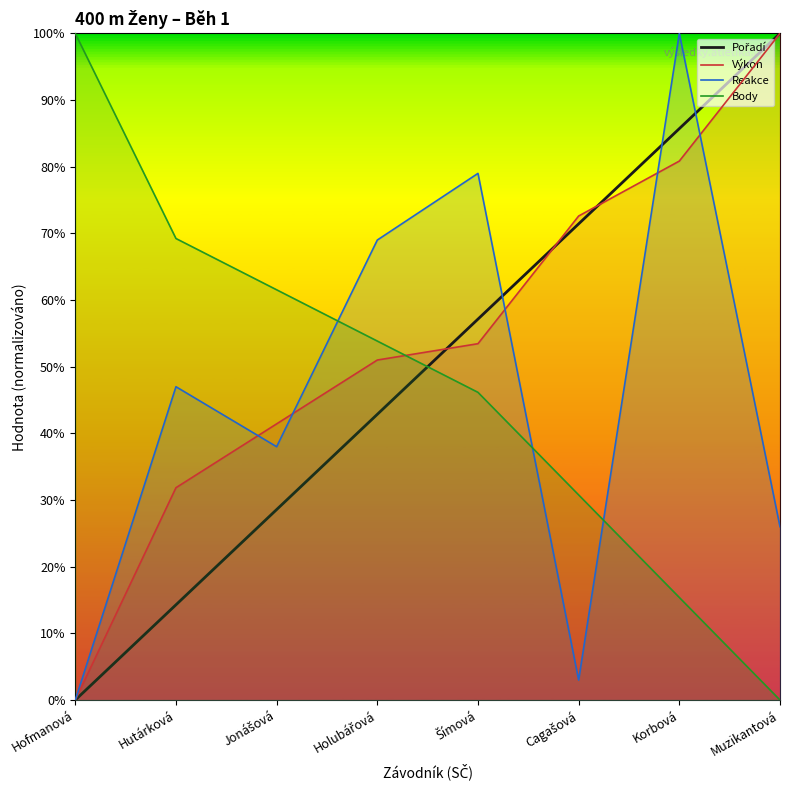

Reading right to left, list all the values displayed in this chart.

Pořadí: Muzikantová=100.0	Korbová=85.7	Cagašová=71.4	Šímová=57.1	Holubářová=42.9	Jonášová=28.6	Hutárková=14.3	Hofmanová=0.0
Výkon: Muzikantová=100.0	Korbová=80.8	Cagašová=72.6	Šímová=53.5	Holubářová=51.0	Jonášová=41.4	Hutárková=31.8	Hofmanová=0.0
Reakce: Muzikantová=26.0	Korbová=100.0	Cagašová=3.0	Šímová=79.0	Holubářová=69.0	Jonášová=38.0	Hutárková=47.0	Hofmanová=0.0
Body: Muzikantová=0.0	Korbová=15.4	Cagašová=30.8	Šímová=46.2	Holubářová=53.8	Jonášová=61.5	Hutárková=69.2	Hofmanová=100.0